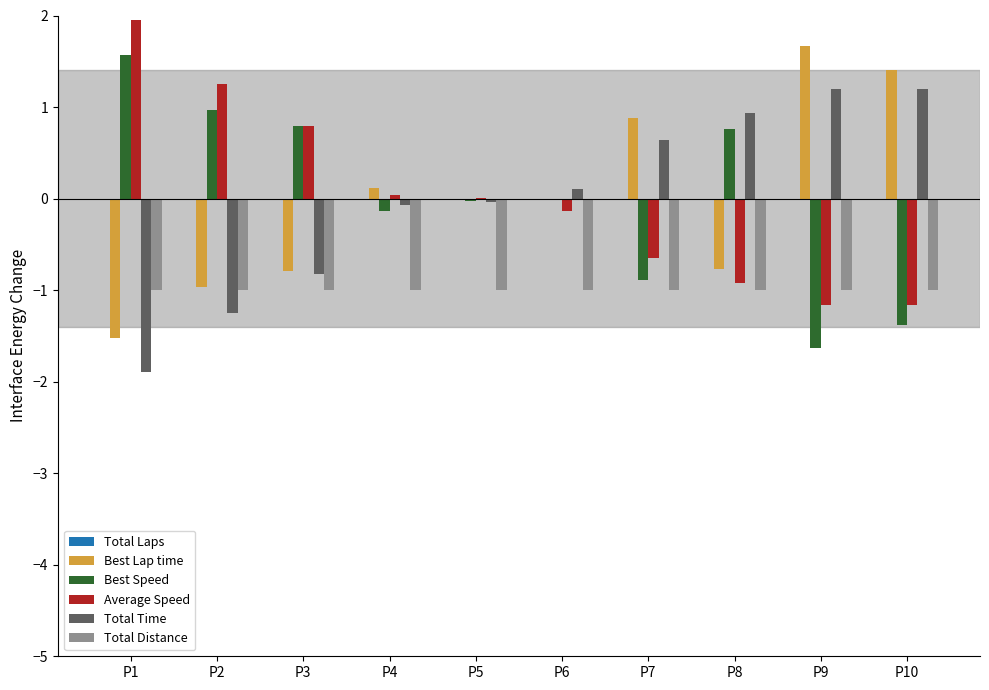

Is it true that Total Time equals 0.4 at P7?

False